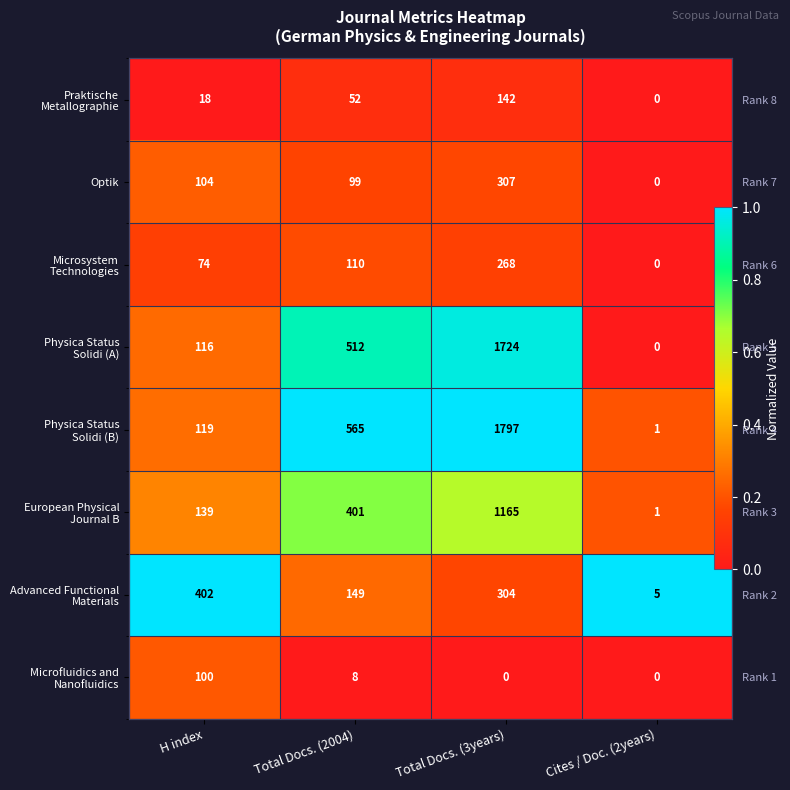

At which category does the chart reach its minimum across all series?

H index